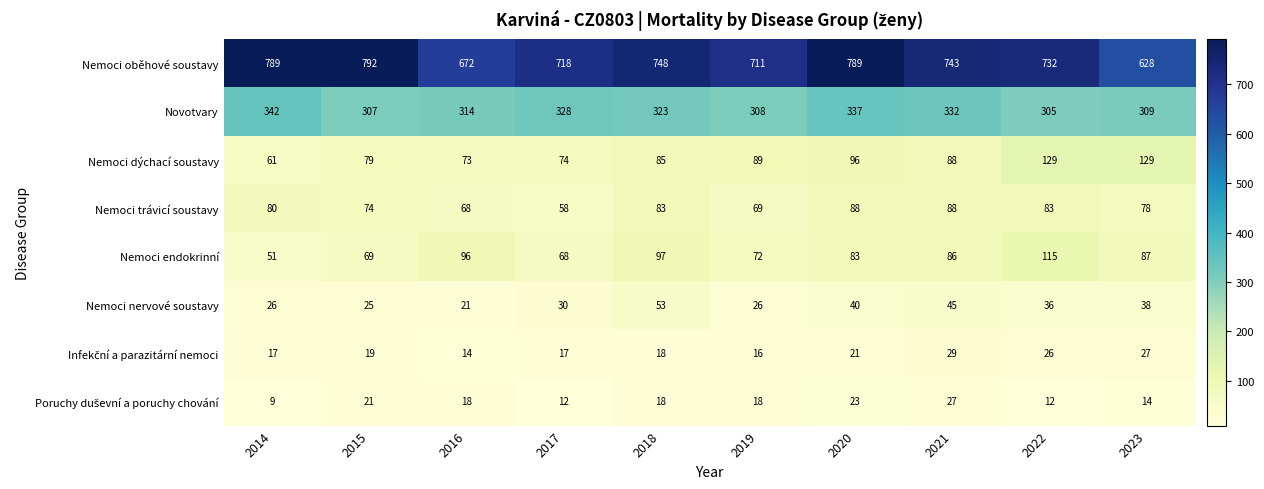

Is it true that Nemoci dýchací soustavy equals 89 at 2019?

True